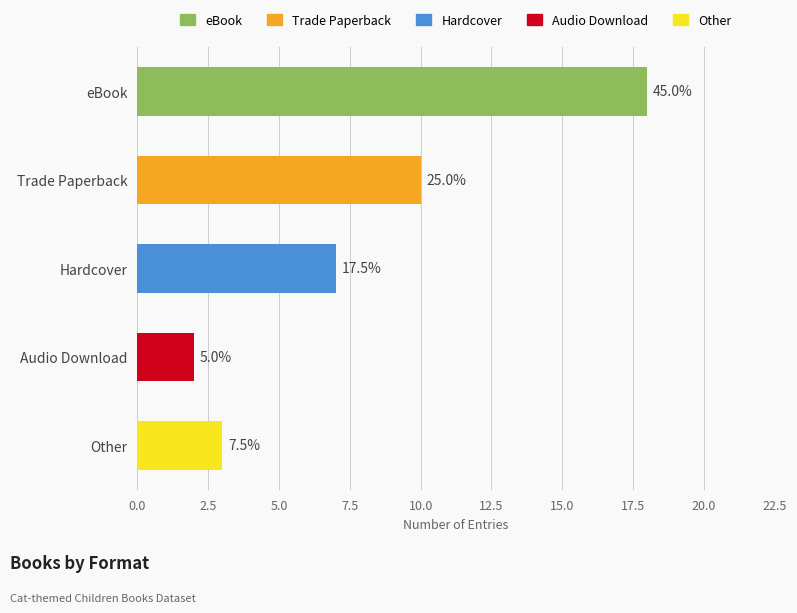

What is the difference between the values at eBook and Trade Paperback?

8